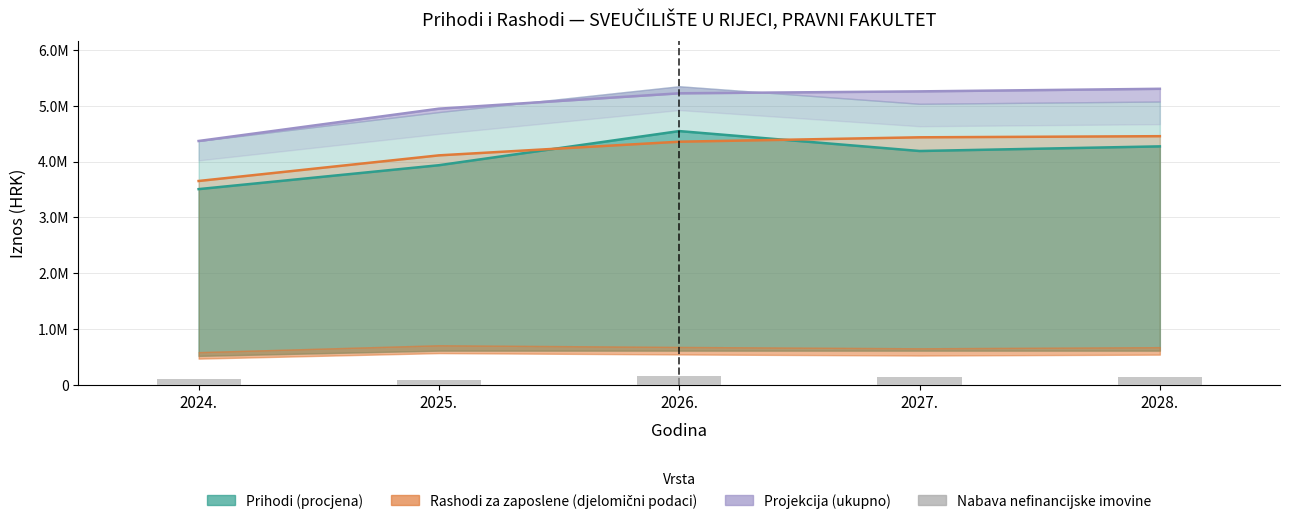

Are the bars grouped side by side (vs. stacked)?

No